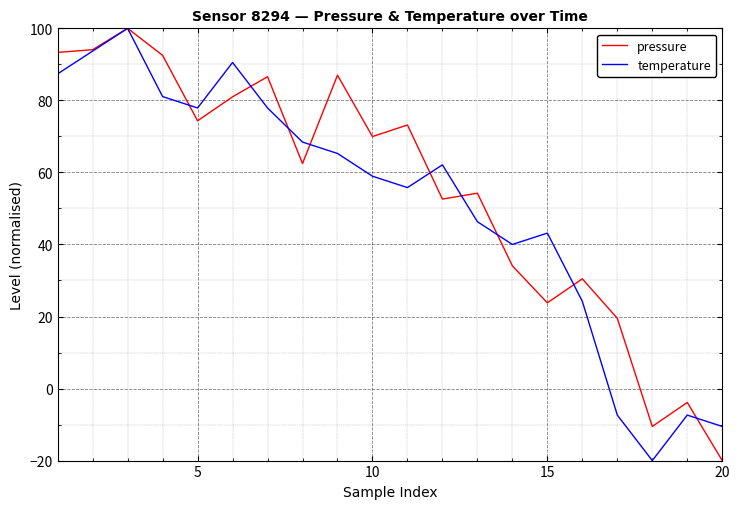

What is the smallest value displayed?

-20.0